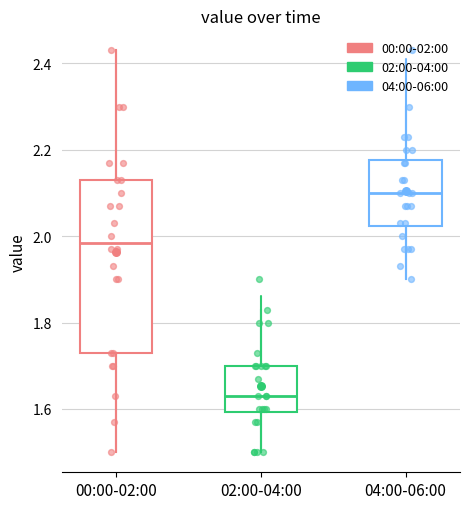

Where does the lower whisker of the box for 04:00-06:00 end on the y-axis? The values are not printed on the chart, so give them approximately, as read against the axis.

1.90